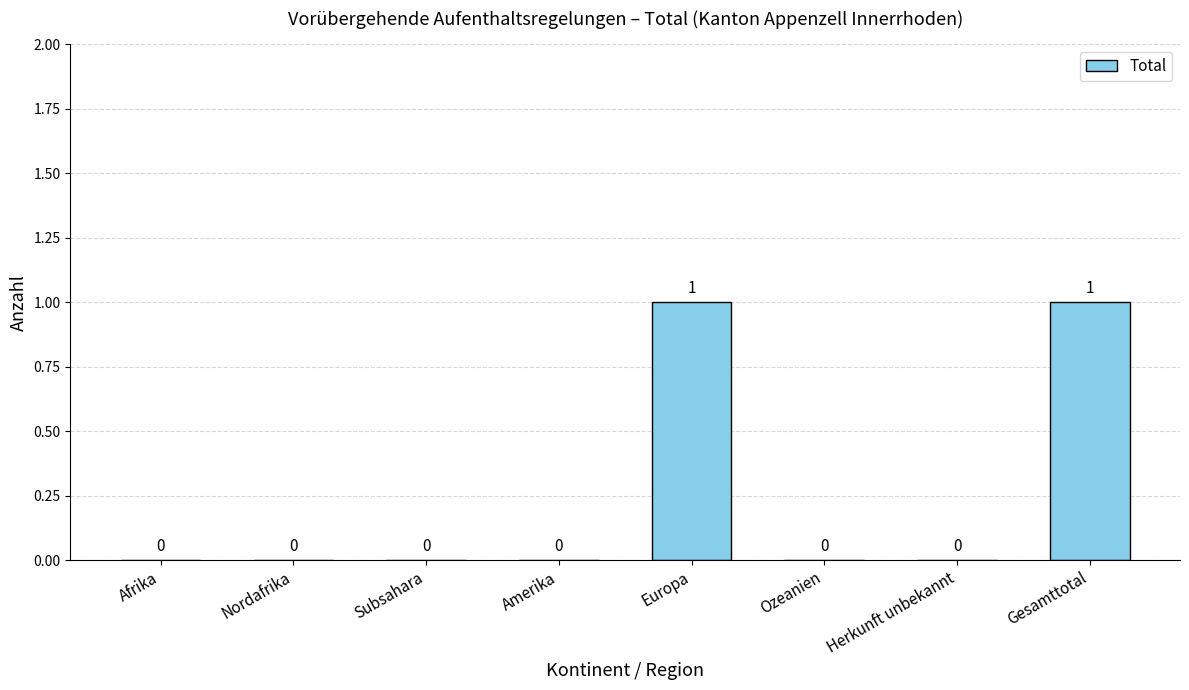

The chart shows a value of 0 at Ozeanien. True or false?

True